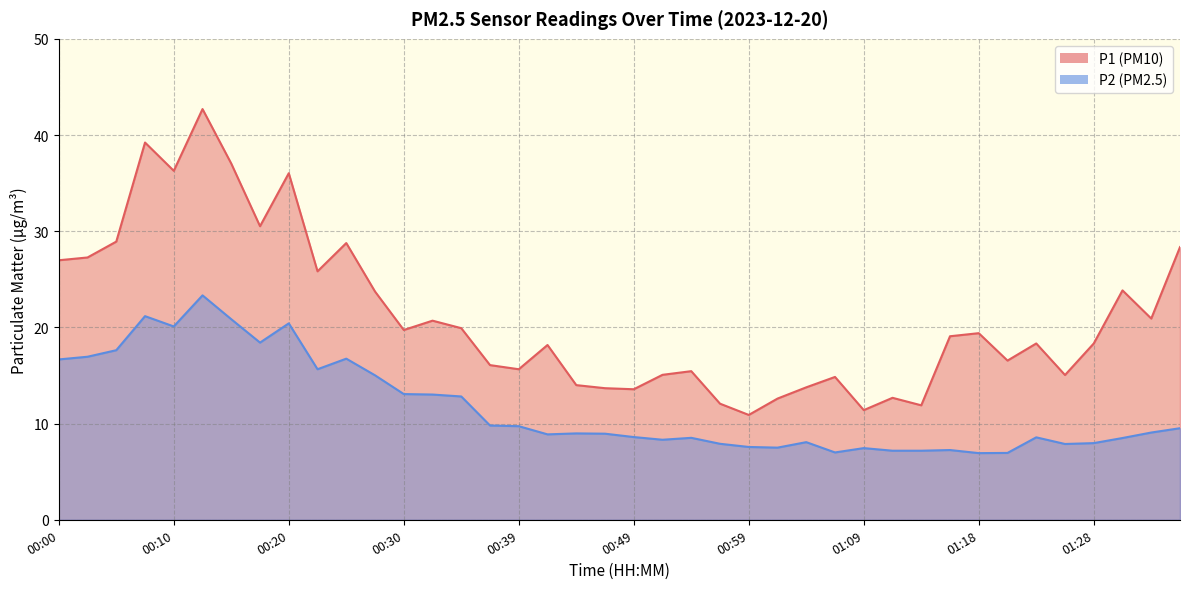

Reading left to right, what are all the values shown in this chart?

P1: 27.0	27.3	28.9	39.2	36.3	42.7	37.0	30.5	36.0	25.8	28.8	23.7	19.7	20.7	19.9	16.1	15.7	18.2	14.0	13.7	13.6	15.1	15.4	12.1	10.9	12.6	13.8	14.8	11.4	12.7	11.9	19.1	19.4	16.6	18.3	15.1	18.3	23.9	20.9	28.4
P2: 16.7	16.9	17.6	21.2	20.1	23.3	20.9	18.4	20.4	15.7	16.8	15.0	13.1	13.0	12.8	9.8	9.7	8.9	9.0	8.9	8.6	8.3	8.5	7.9	7.6	7.5	8.1	7.0	7.5	7.2	7.2	7.2	6.9	7.0	8.6	7.9	8.0	8.5	9.1	9.5